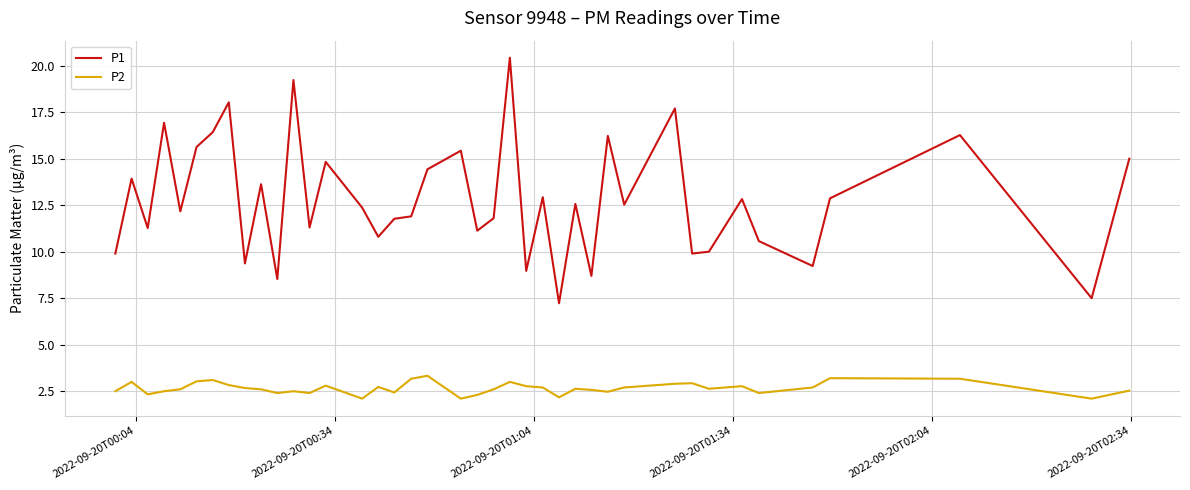

Which series has the largest total across all categories?

P1